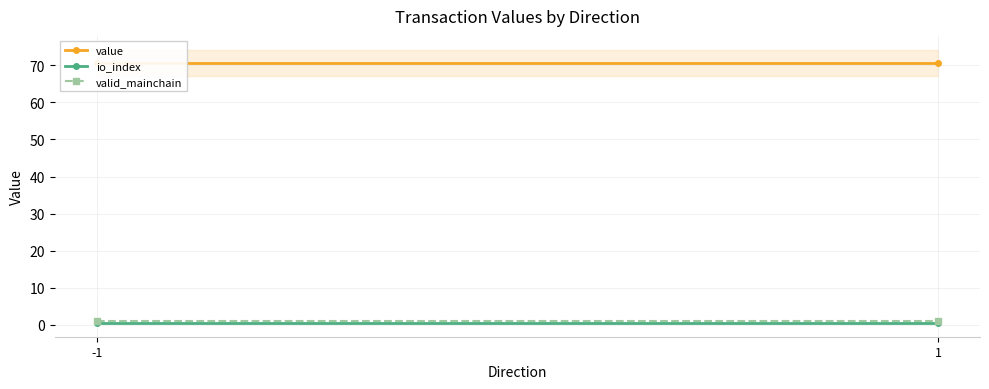

Is this an area chart (filled region under the line)?

No